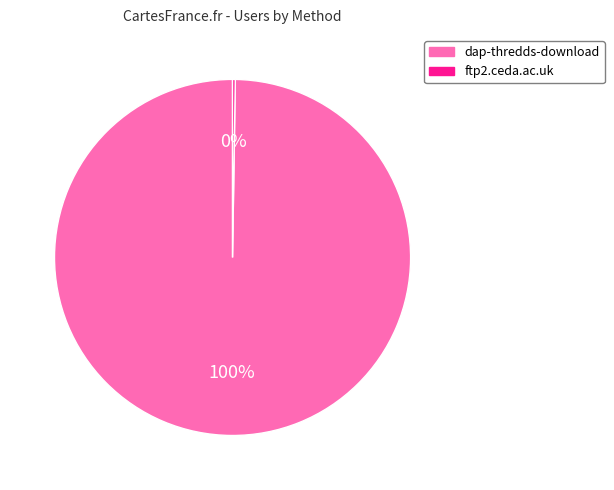

Which slice represents more than half of the pie?

dap-thredds-download